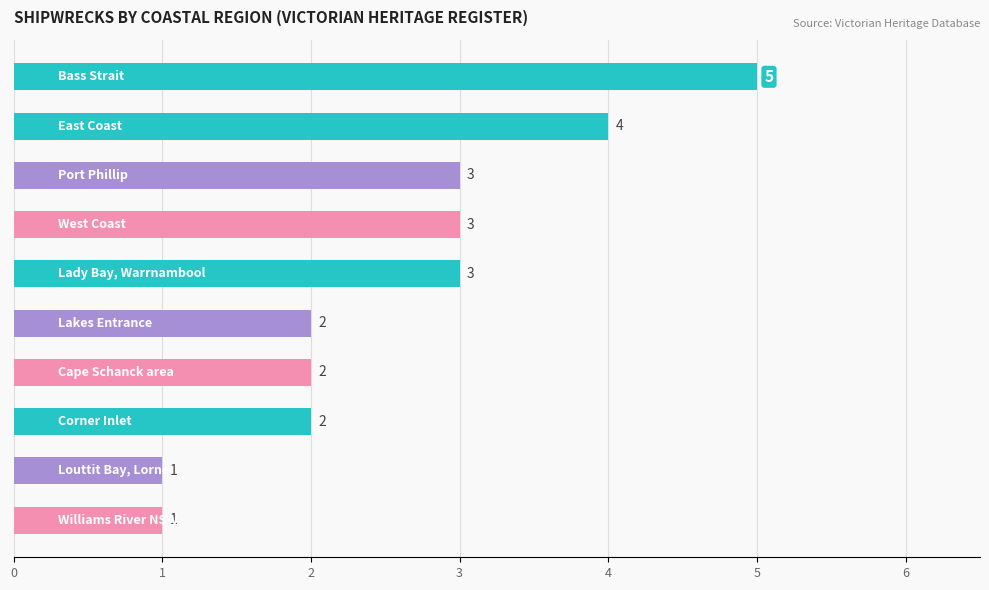

How many distinct data groups are displayed?

1